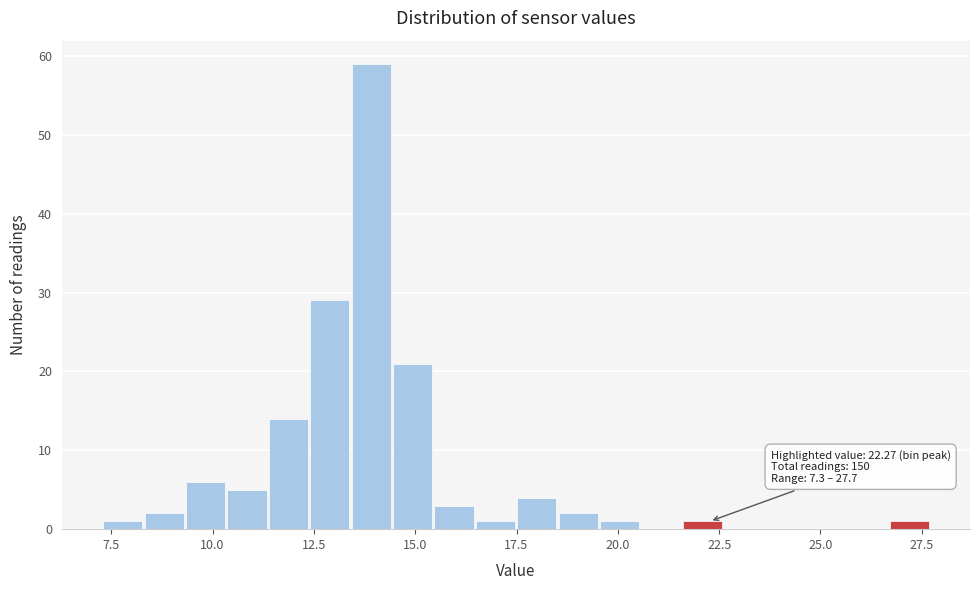

Around what value on the x-axis is the tallest bar? Give the approximate position of its centre, as read against the axis.

14.0